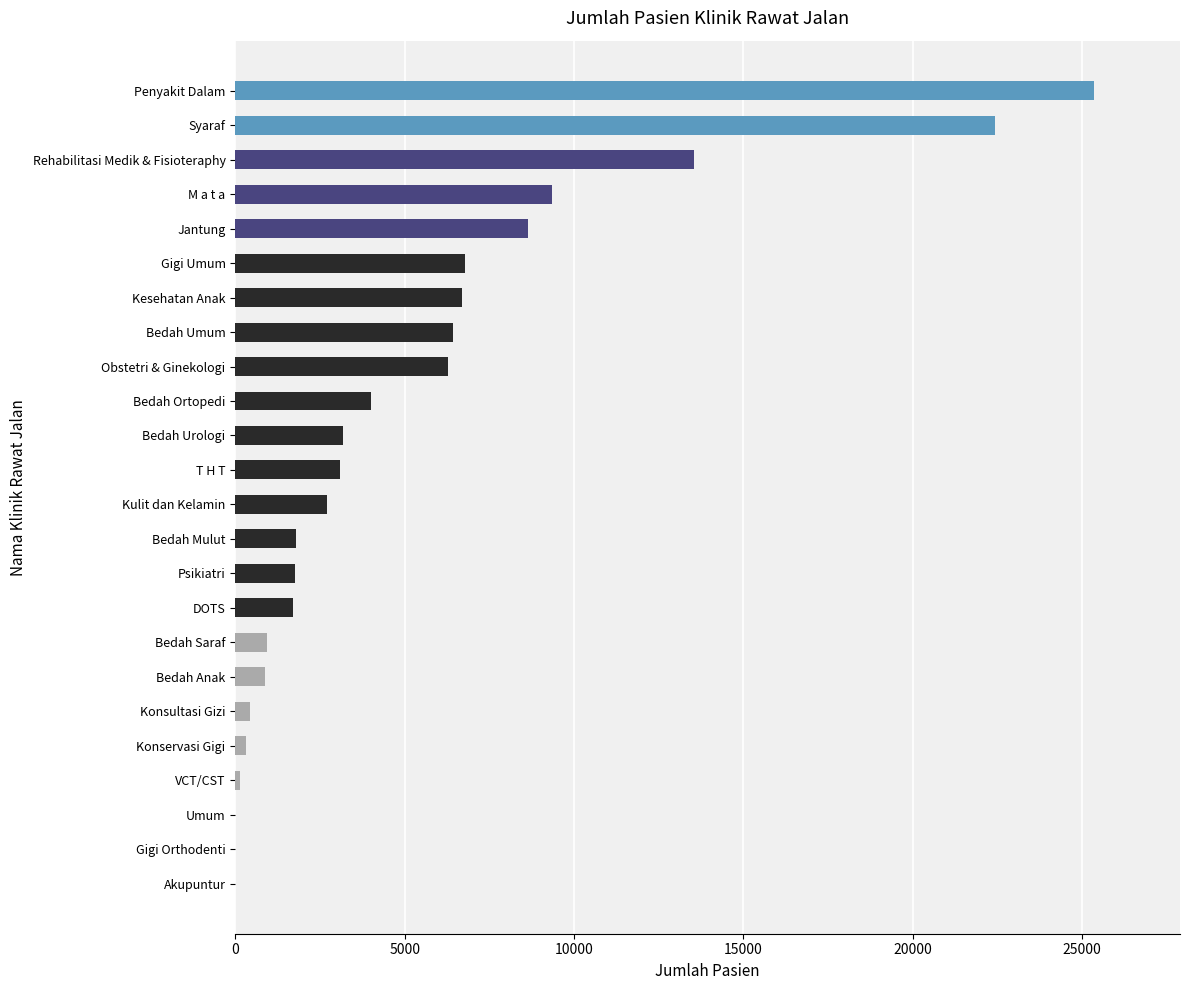

The value at Akupuntur is 9426. True or false?

False